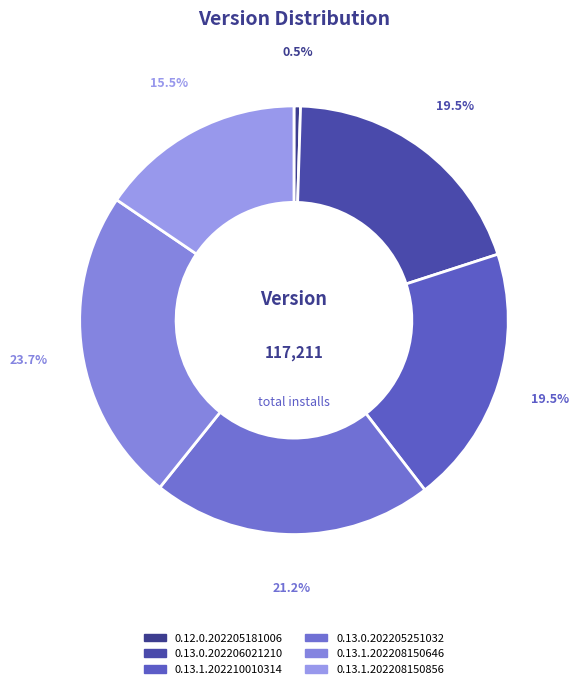

Do 0.13.1.202210010314 and 0.13.0.202205251032 together represent more than half of the pie?

No